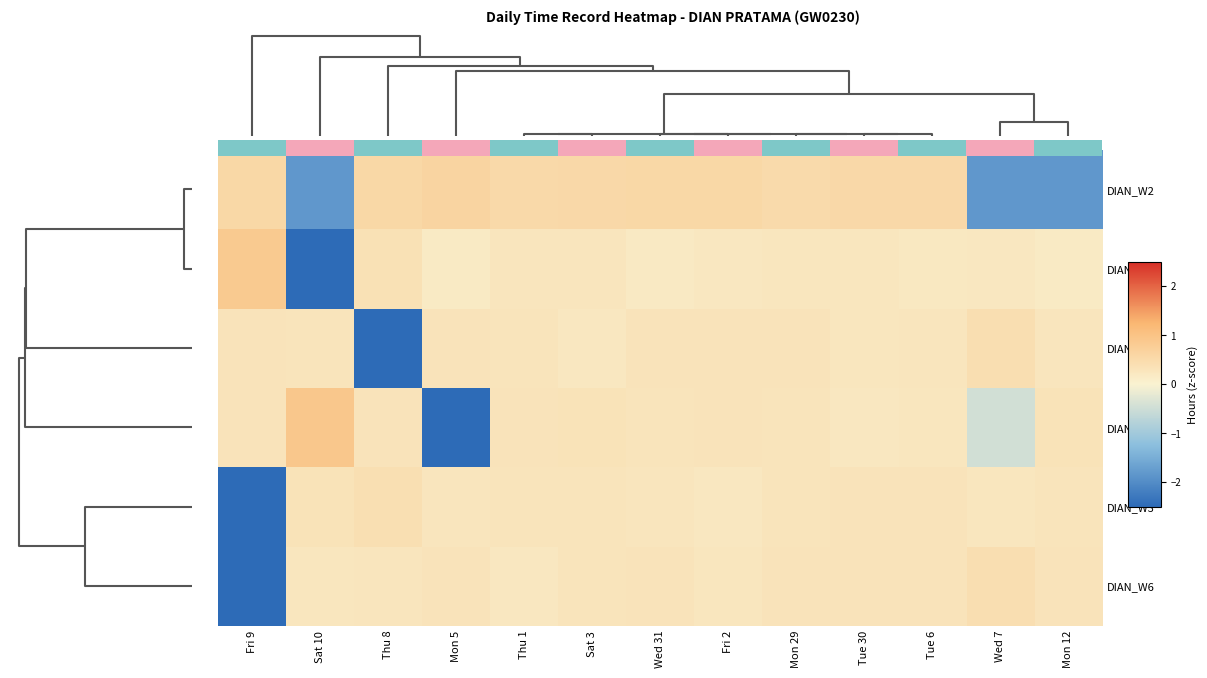

Which category has the lowest value across all series?

Fri 9